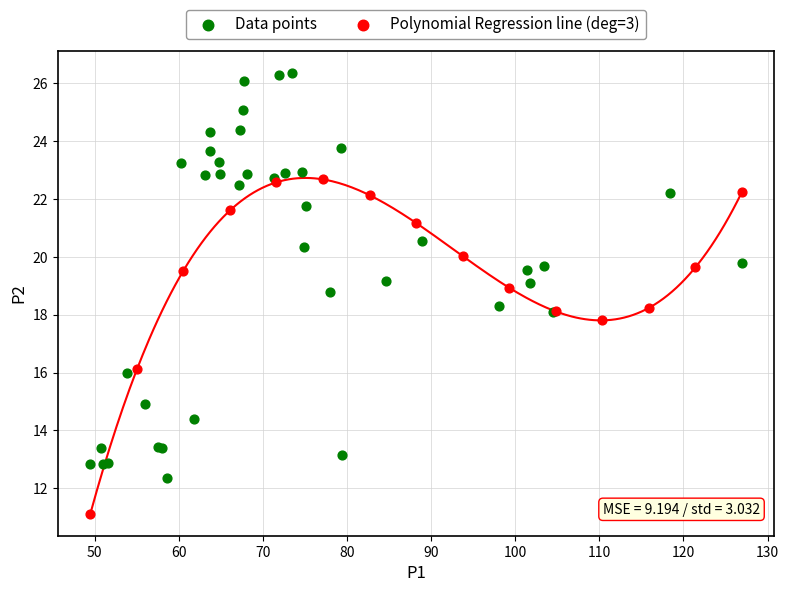

Which series has the largest Y range (max minus min)?

Data points